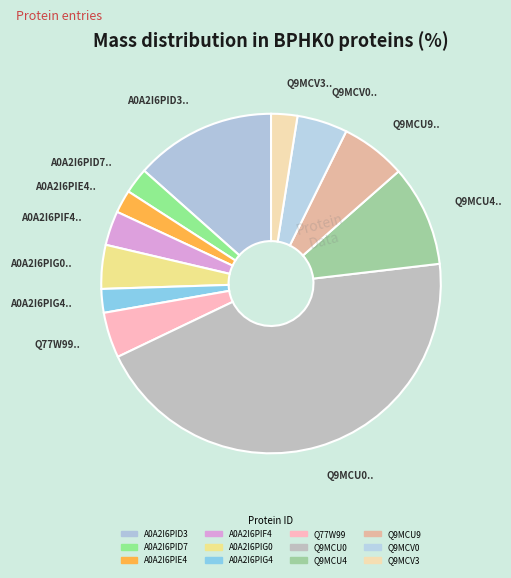

What is the total percentage of A0A2I6PIE4 and A0A2I6PIF4?

5.5%